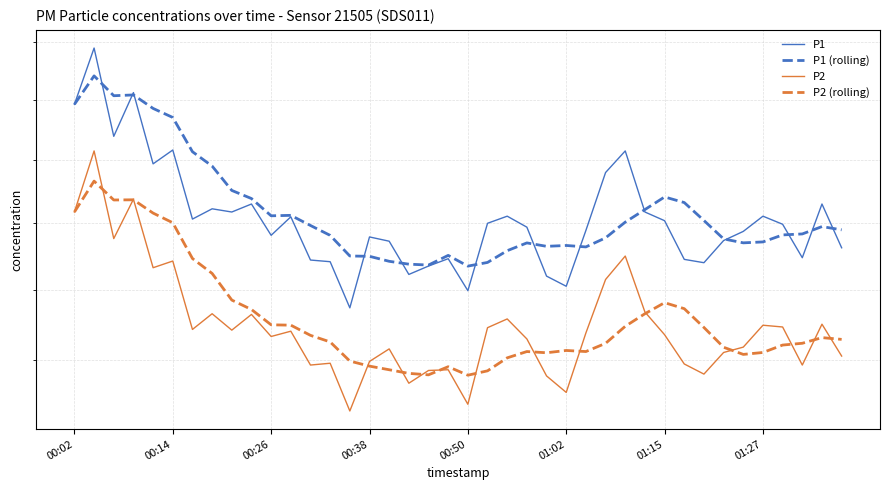

What is the average value of the P1 series?

40.2